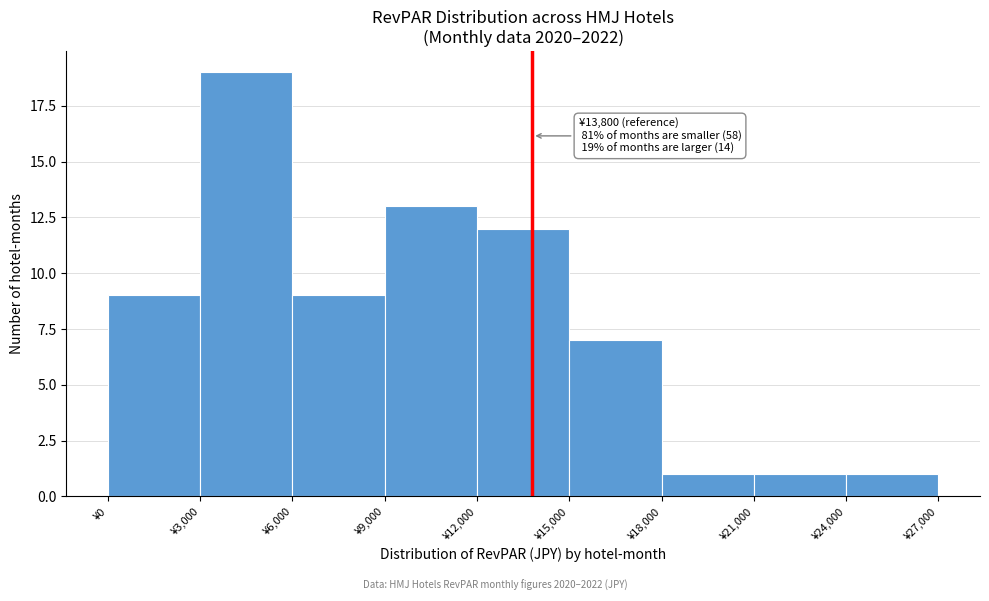

Which range on the x-axis has the tallest bar?

3000 to 6000